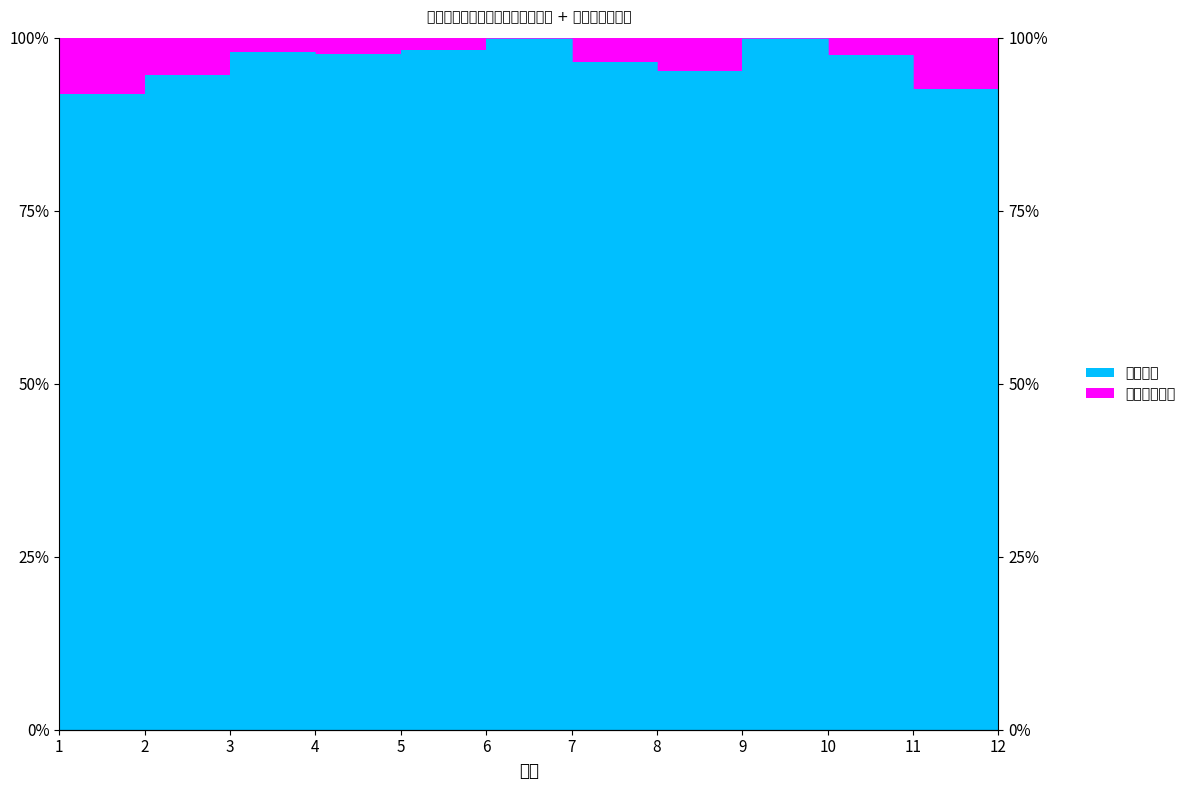

Which label corresponds to the largest value in the chart?

6